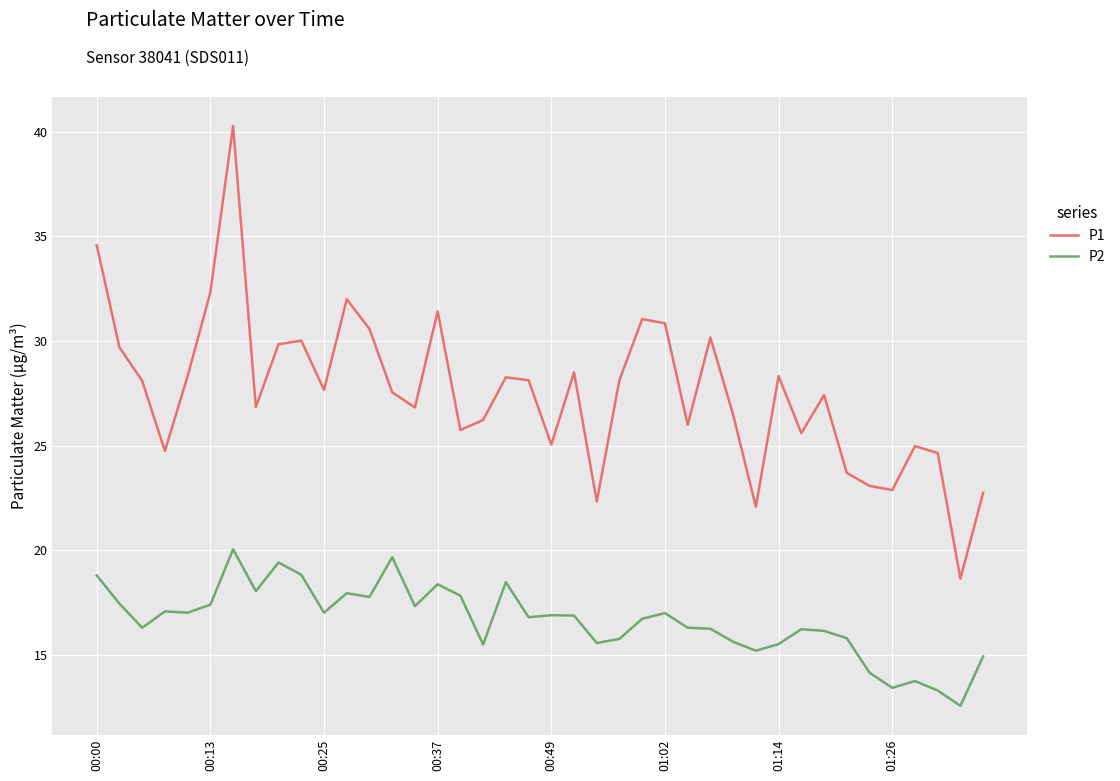

Which series has the largest total across all categories?

P1